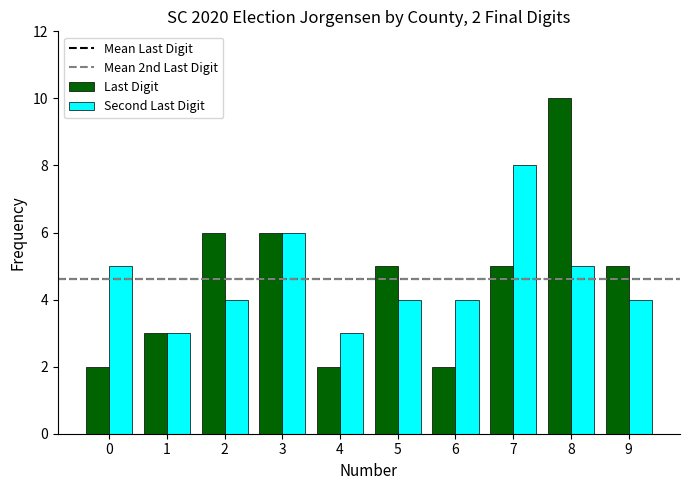

Which series has the widest spread of values?

Last Digit